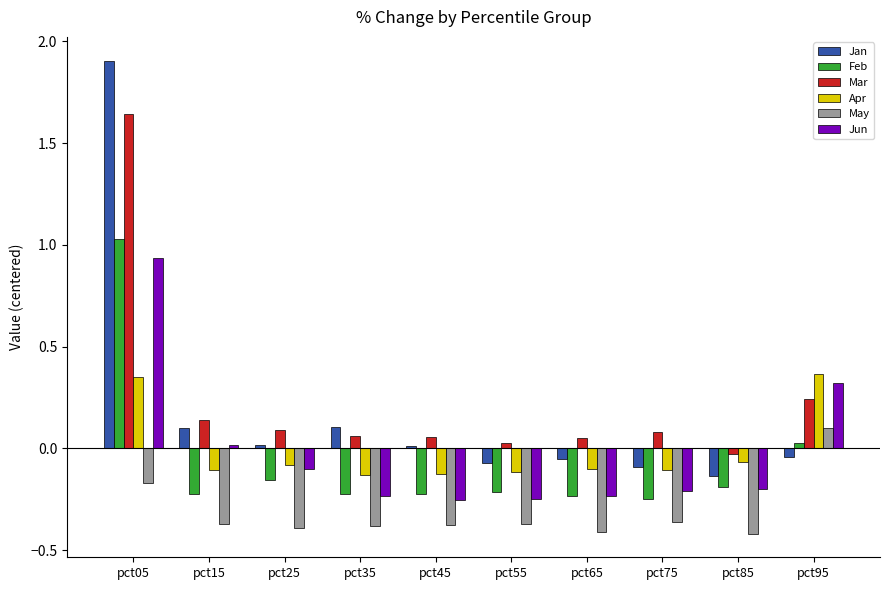

Between pct05 and pct65, which series saw the biggest shift?

Jan